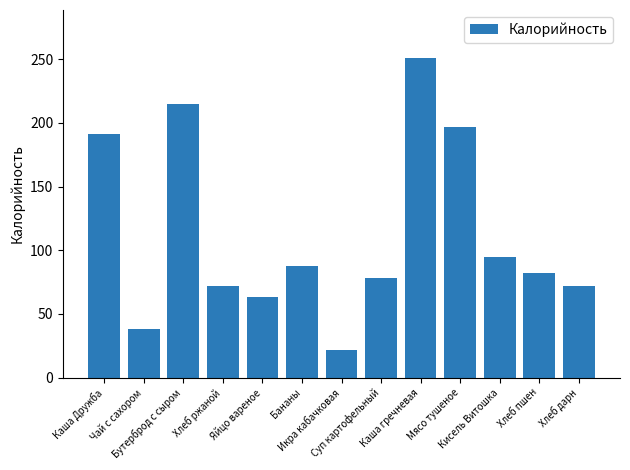

Does the chart contain stacked bars?

No